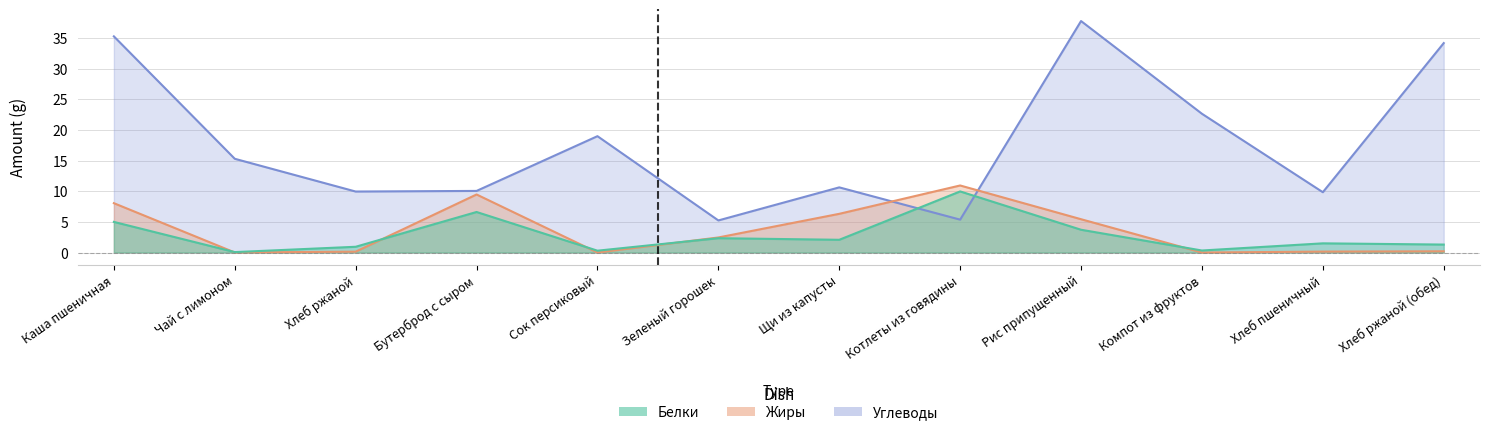

At which category is the sum across all series the highest?

Каша пшеничная